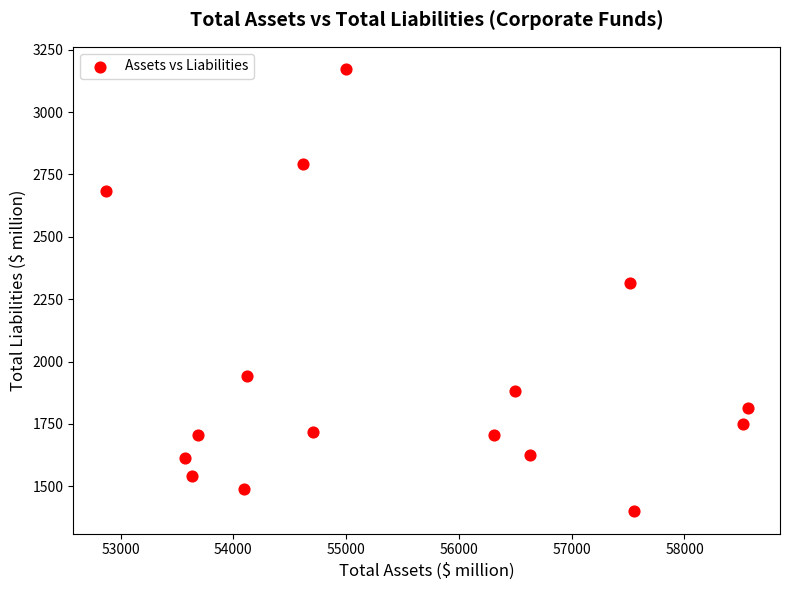

What Y value in the scatter plot is closest to 2286?

2314